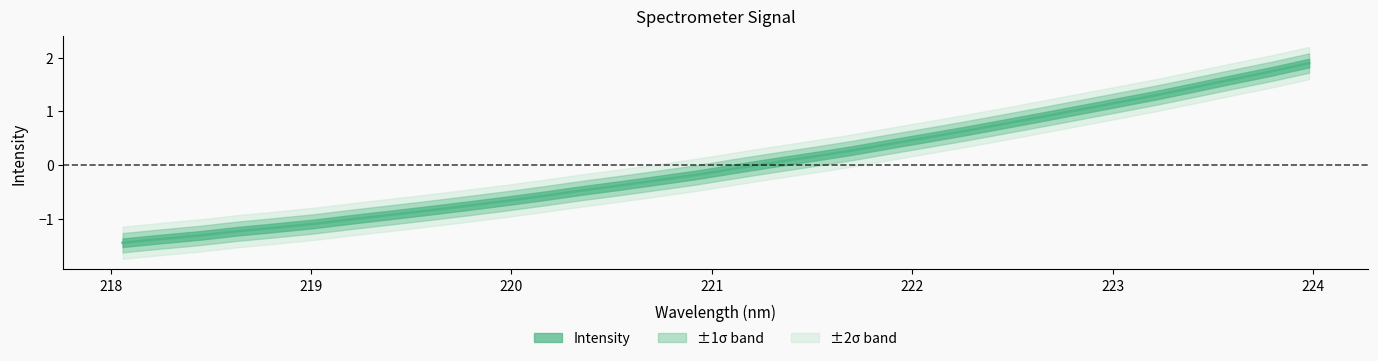

Reading left to right, what are all the values shown in this chart?

-1.5	-1.4	-1.3	-1.2	-1.2	-1.1	-1.0	-0.9	-0.8	-0.8	-0.7	-0.6	-0.5	-0.4	-0.3	-0.2	-0.1	0.0	0.2	0.3	0.4	0.5	0.6	0.8	0.9	1.0	1.2	1.3	1.4	1.6	1.7	1.9